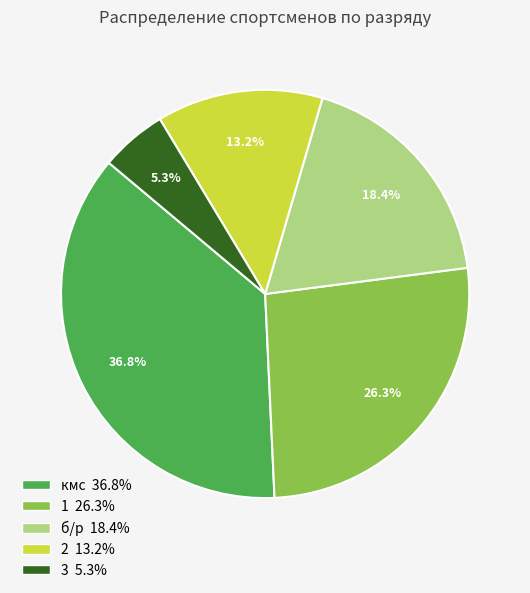

To the nearest percent, what is the average slice percentage?

20%